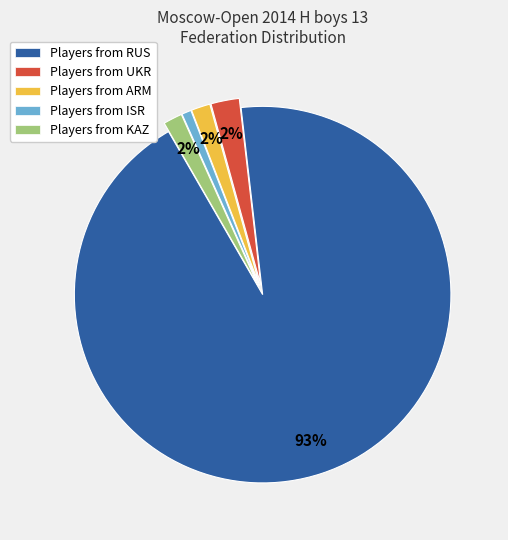

Is the sum of Players from UKR and Players from ARM greater than half?

No